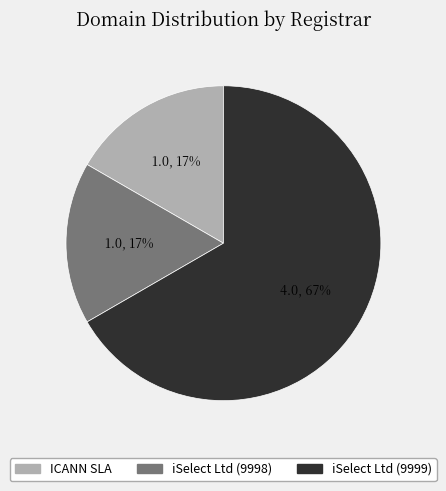

To the nearest percent, what is the combined percentage of iSelect Ltd (9999) and ICANN SLA?

83%